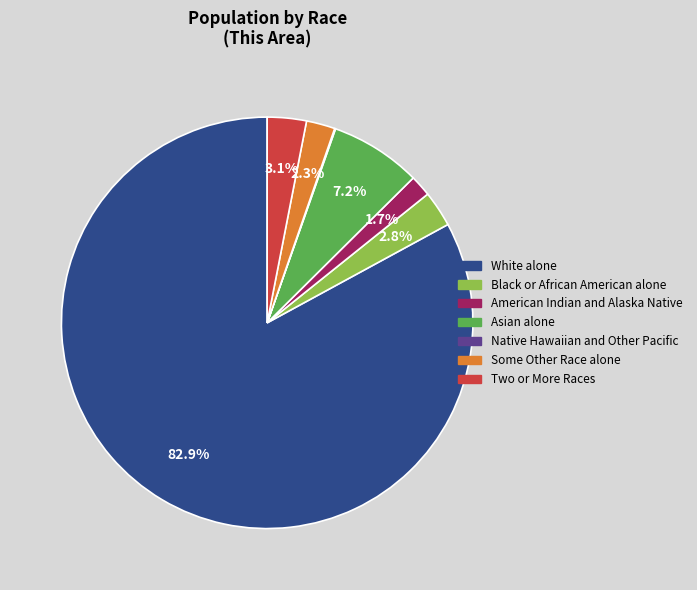

True or false: Two or More Races accounts for 3% of the total.

True